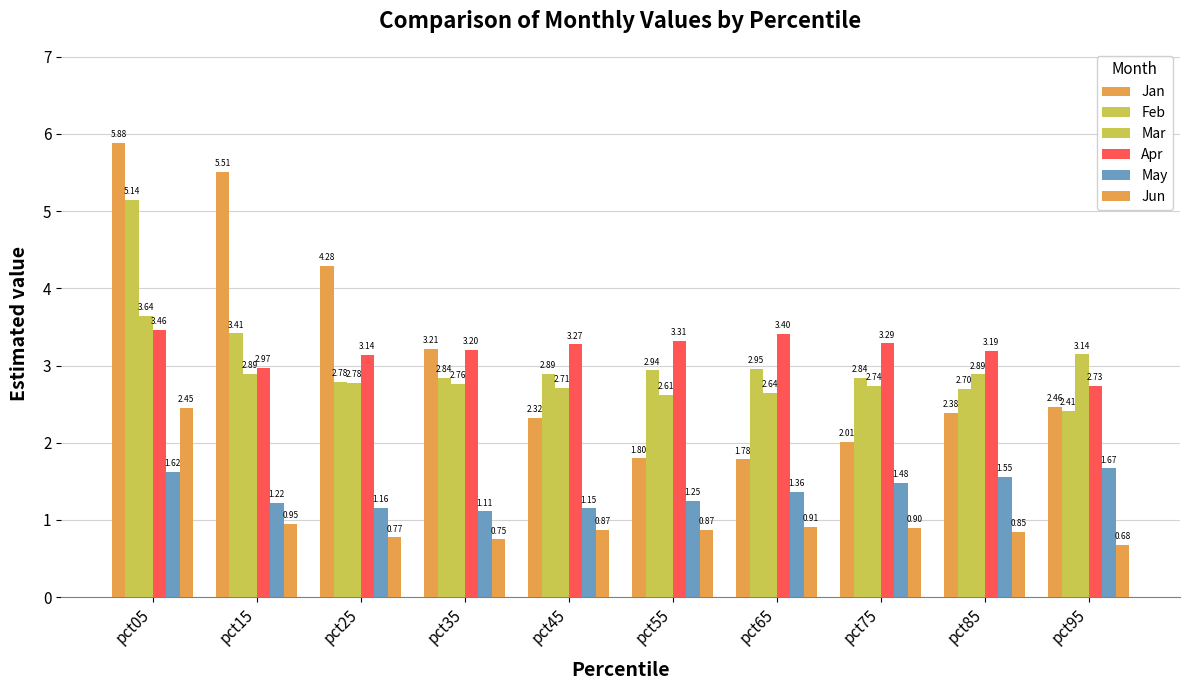

How many data points in Jan are less than 2?

2